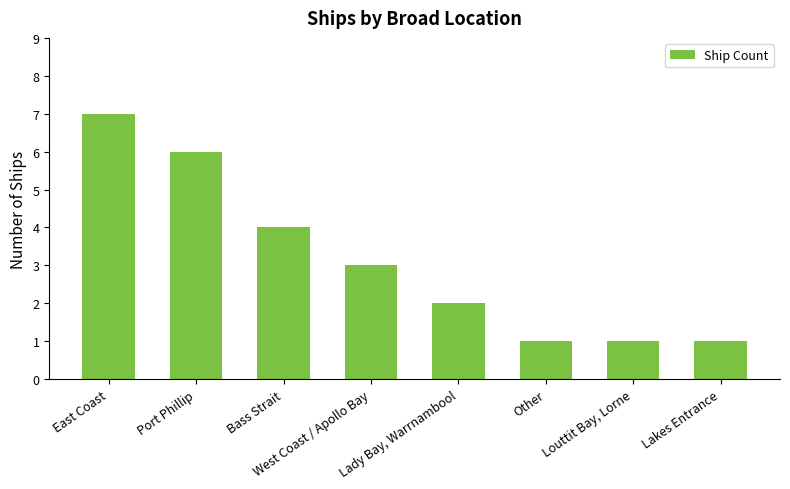

At which category does the chart reach its peak across all series?

East Coast